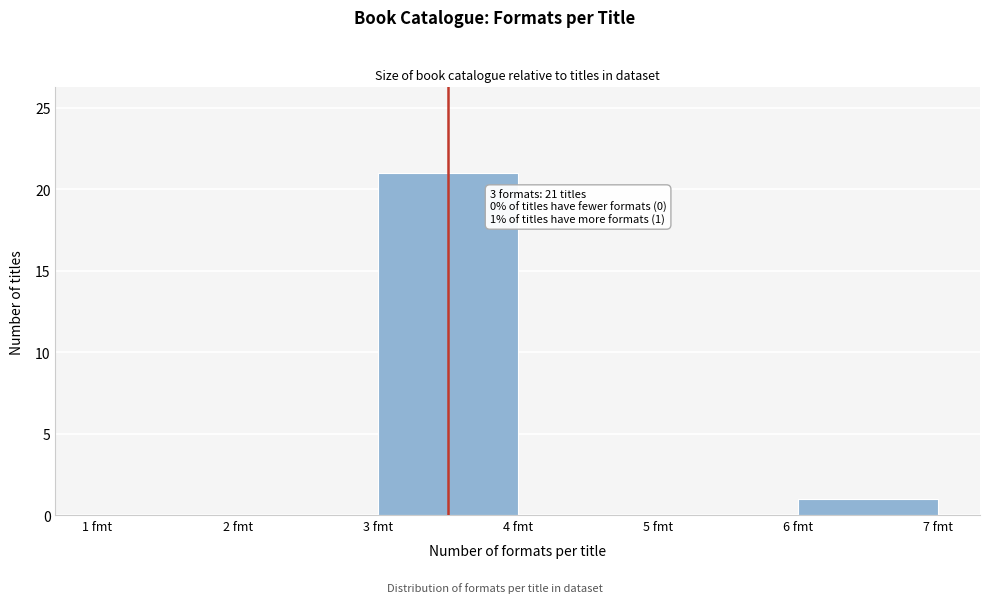

Over which range of the x-axis is the bar tallest?

3 to 4